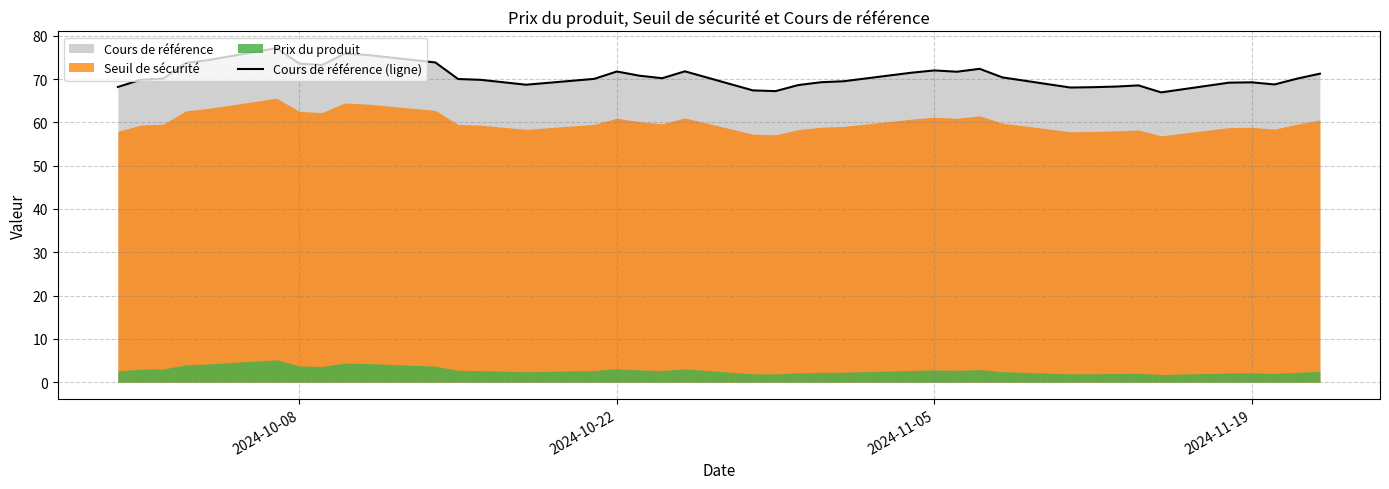

Is it true that the value at 29 is 111.6?

False